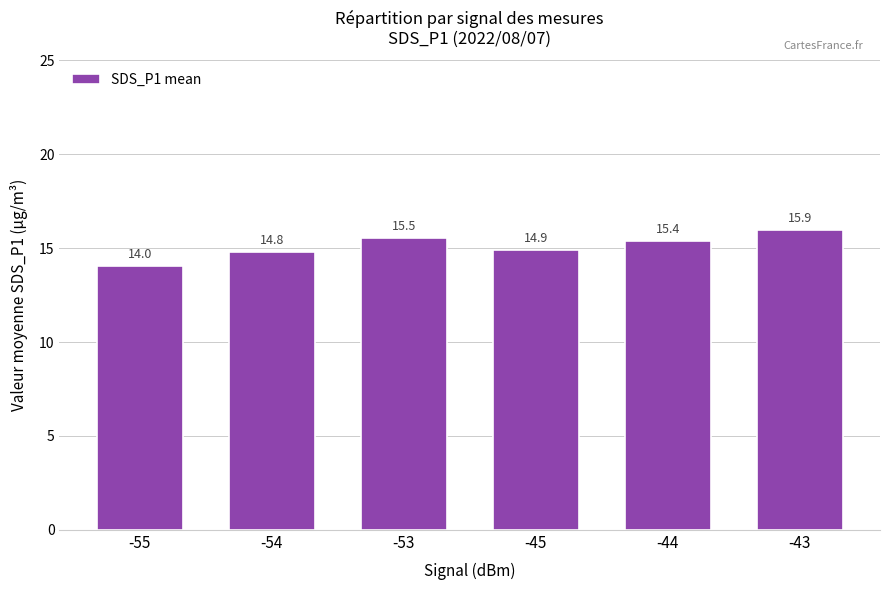

List the labels in order of value, smallest first.

-55, -54, -45, -44, -53, -43